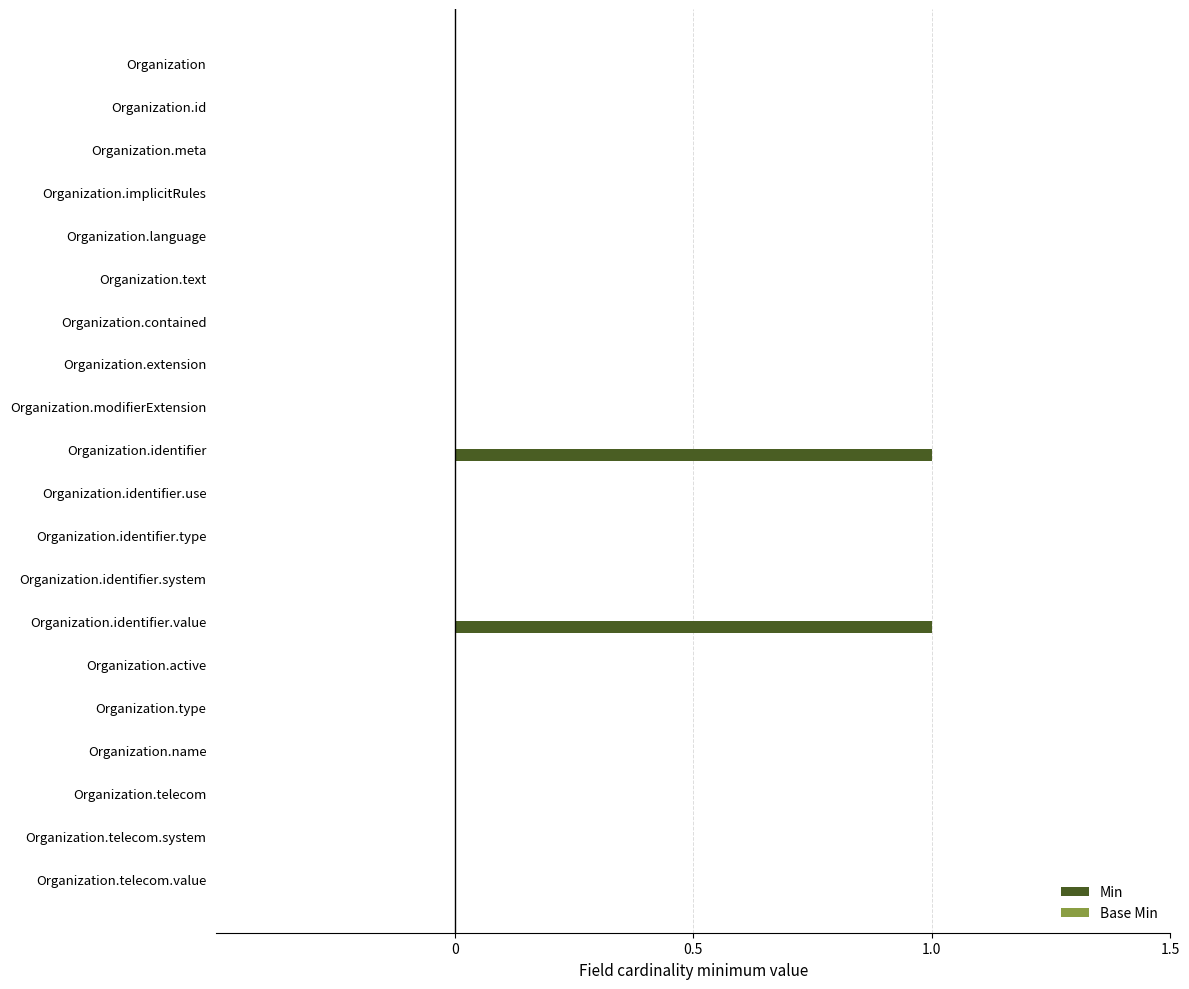

Reading top to bottom, list all the values displayed in this chart.

Organization=0	Organization.id=0	Organization.meta=0	Organization.implicitRules=0	Organization.language=0	Organization.text=0	Organization.contained=0	Organization.extension=0	Organization.modifierExtension=0	Organization.identifier=1	Organization.identifier.use=0	Organization.identifier.type=0	Organization.identifier.system=0	Organization.identifier.value=1	Organization.active=0	Organization.type=0	Organization.name=0	Organization.telecom=0	Organization.telecom.system=0	Organization.telecom.value=0